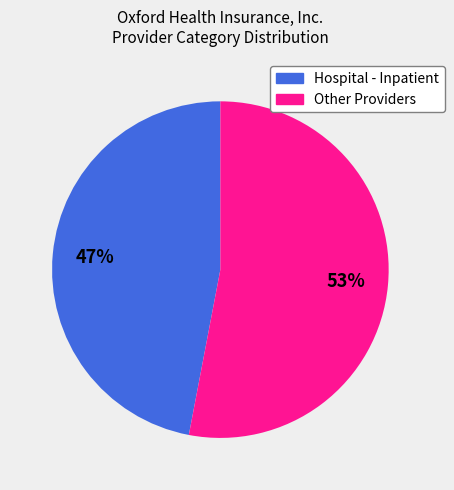

How many segments does this pie chart have?

2